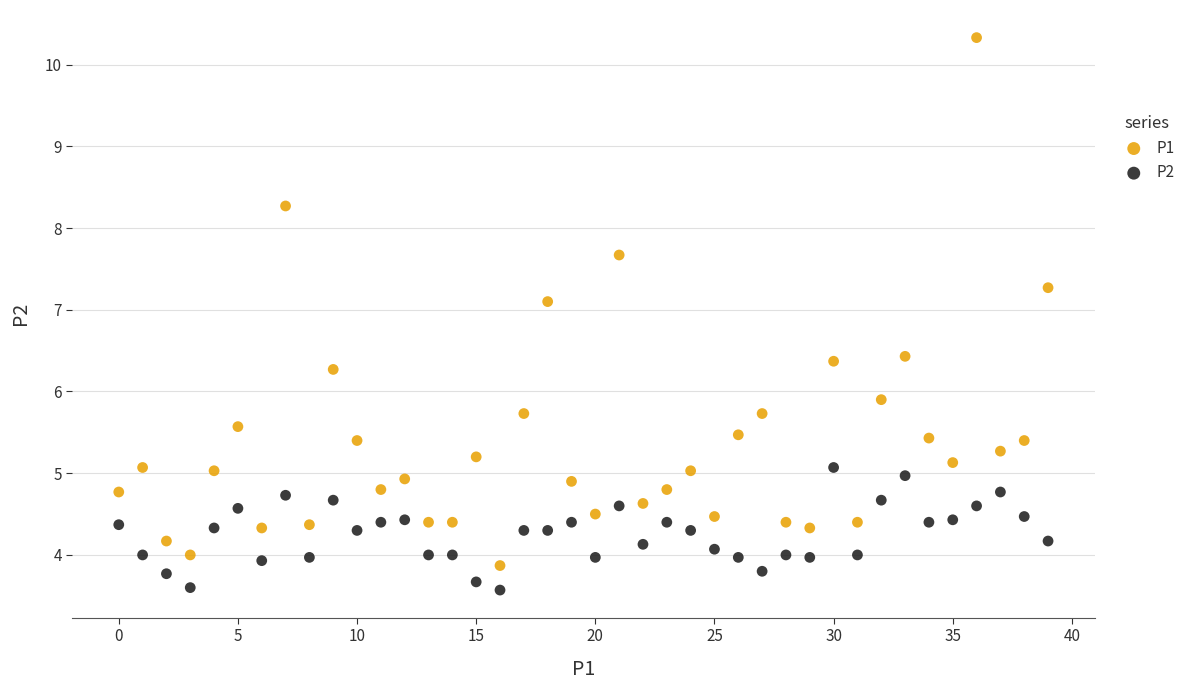

Which series contains the highest Y value?

P1